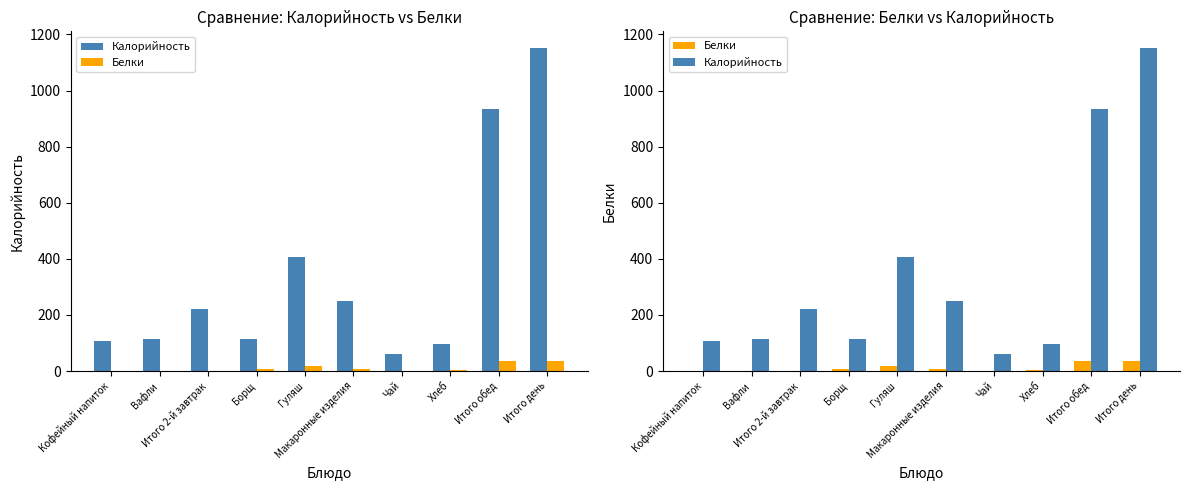

Is the value of Белки at Итого обед greater than the value of Калорийность at Кофейный напиток?

No